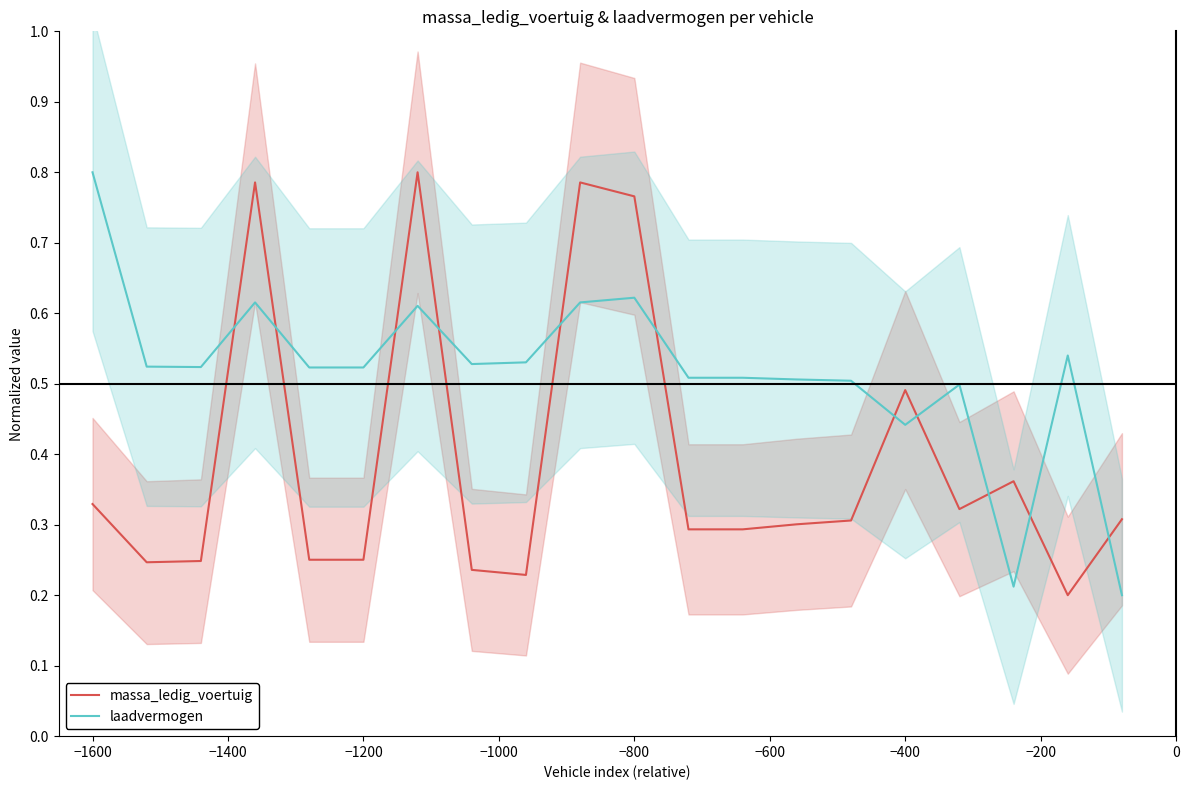

What is the average value of the laadvermogen series?

0.5